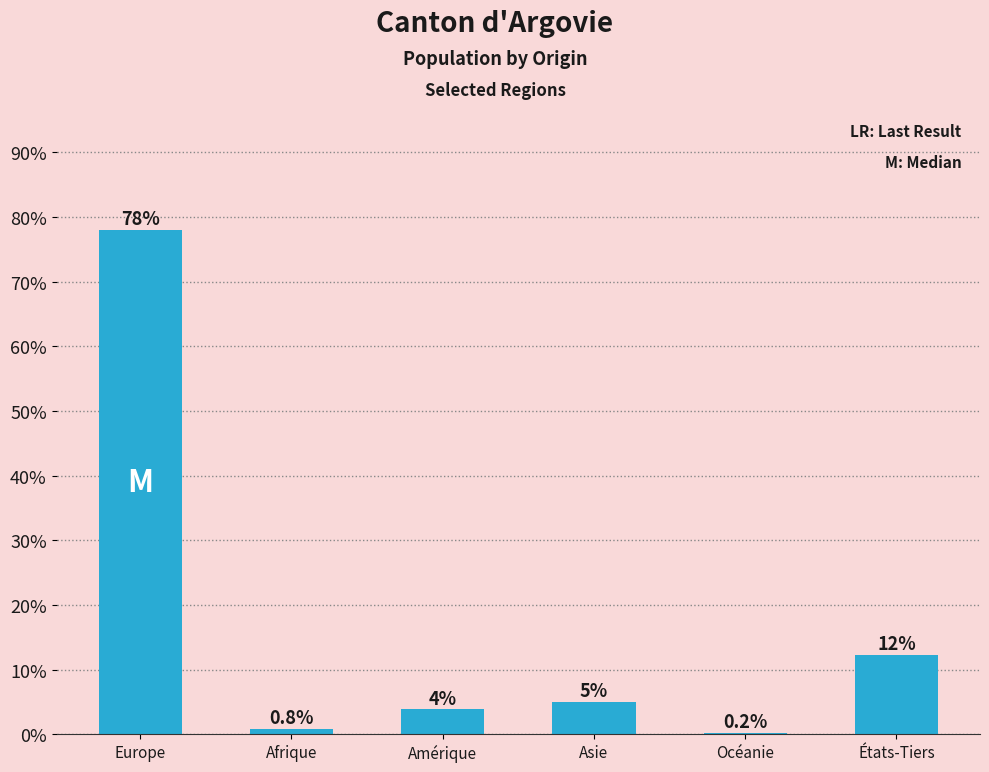

The chart shows a value of 18.9 at États-Tiers. True or false?

False